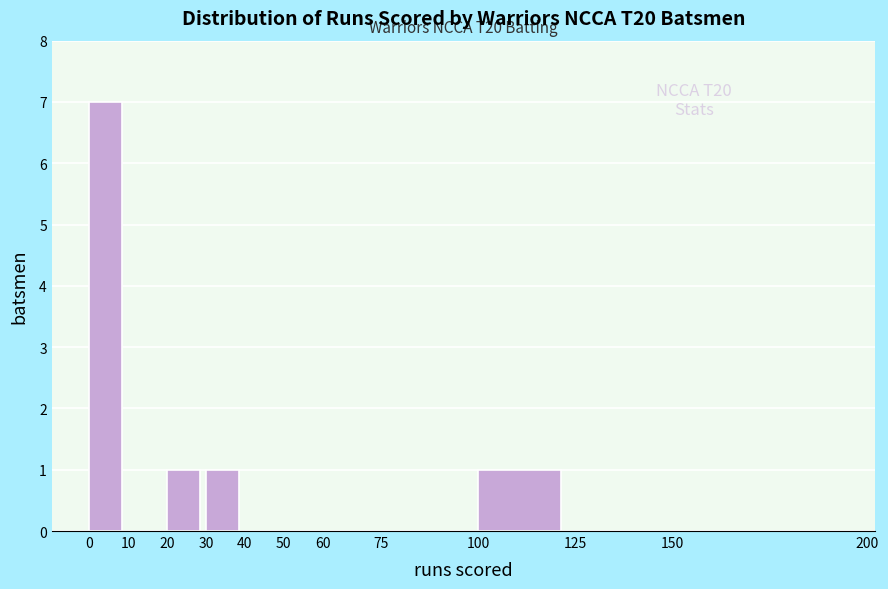

Which range on the x-axis has the tallest bar?

0 to 10